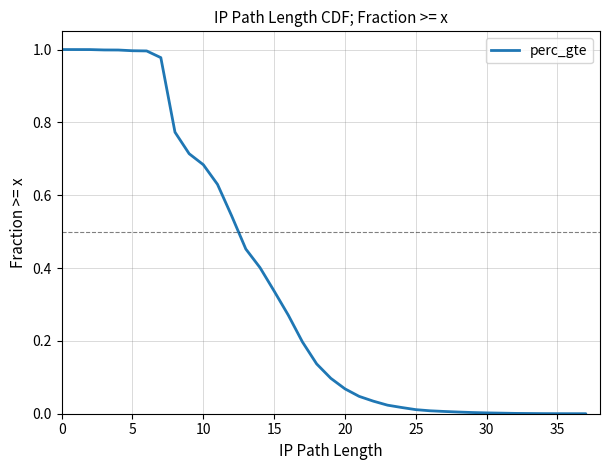

What is the sum of all values?

12.4